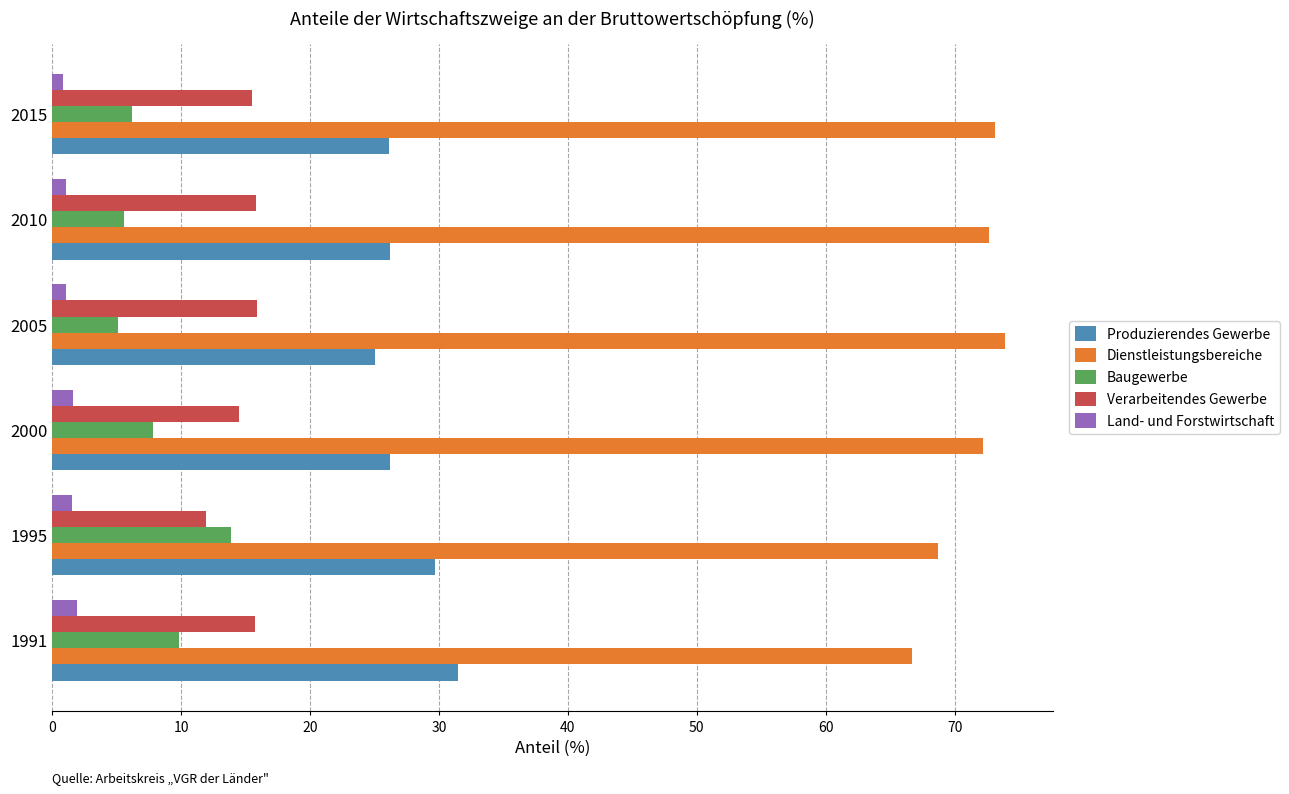

At how many categories does at least one series exceed 43?

6